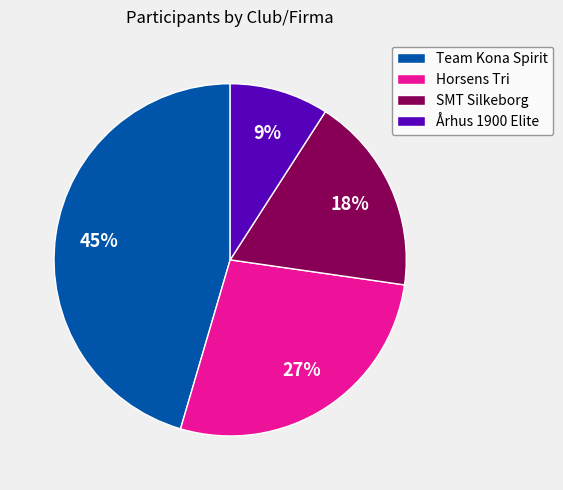

To the nearest percent, what is the combined percentage of Horsens Tri and Århus 1900 Elite?

36%